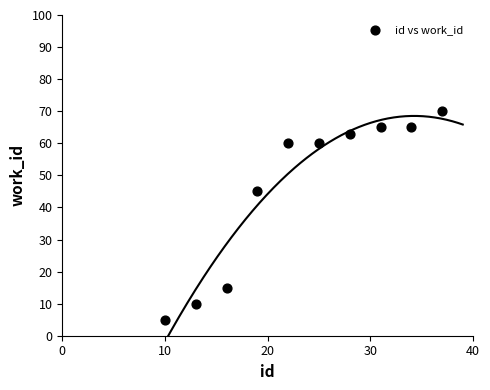

What Y value in the scatter plot is closest to 37?

45